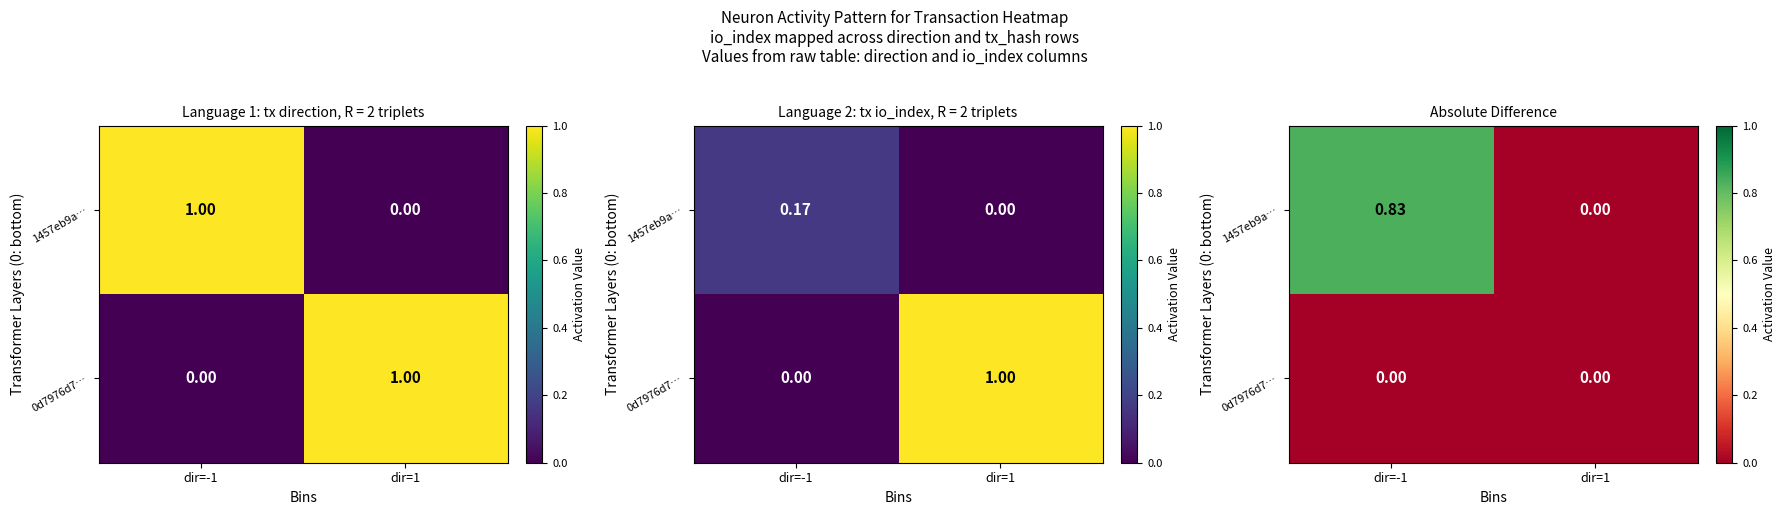

Rank the categories by 0d7976d7… value from highest to lowest.

dir=1, dir=-1